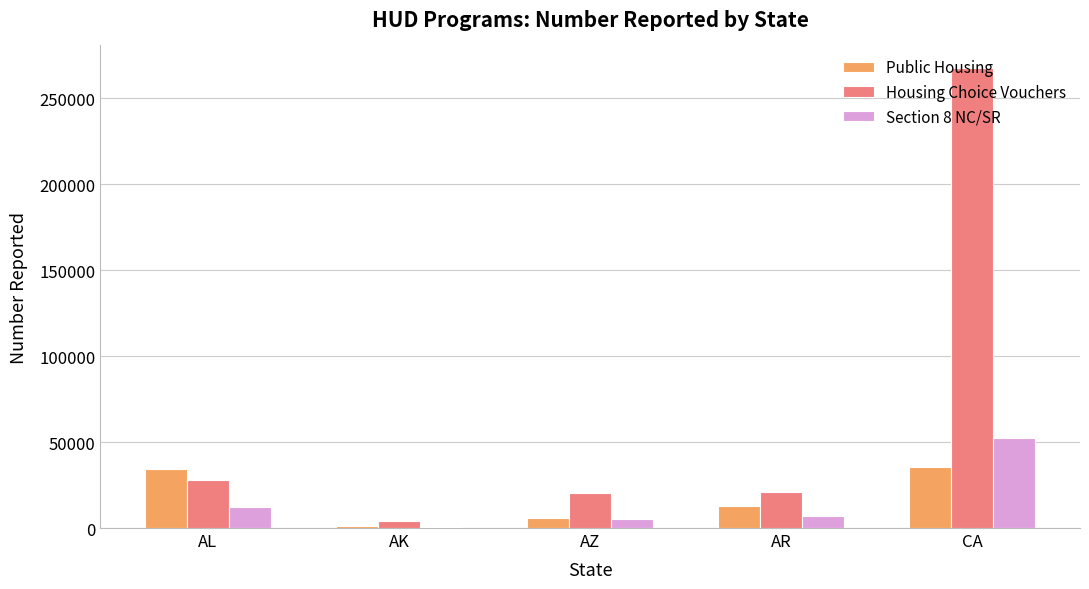

At which category does the chart reach its peak across all series?

CA